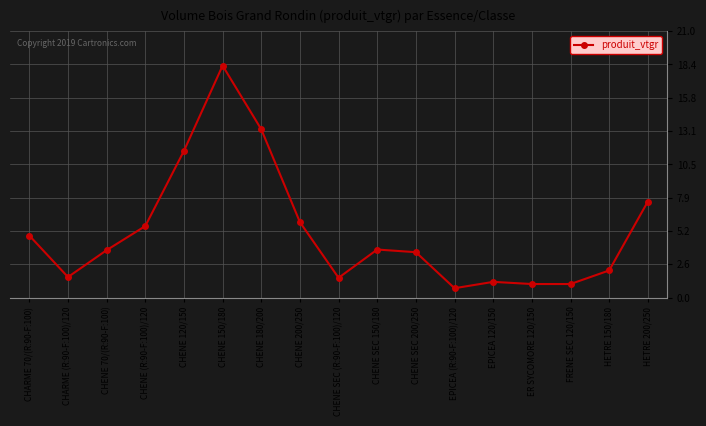

At which category does the data reach its first local peak?

CHENE 150/180